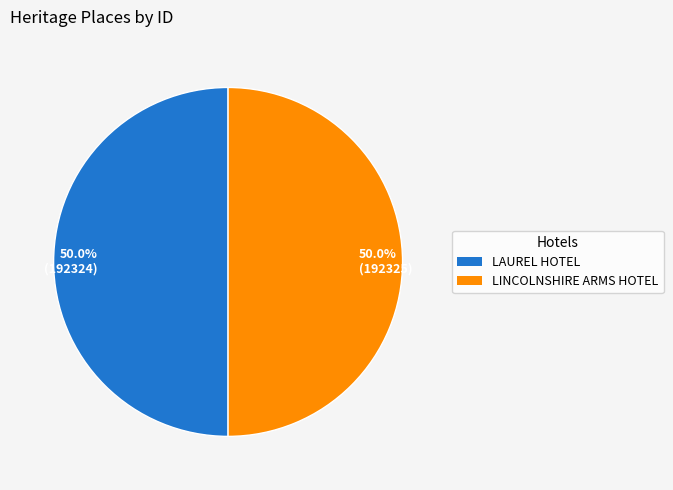

Approximately how many times larger is the value at 50.0% (192325) compared to 50.0% (192324)?

1.0